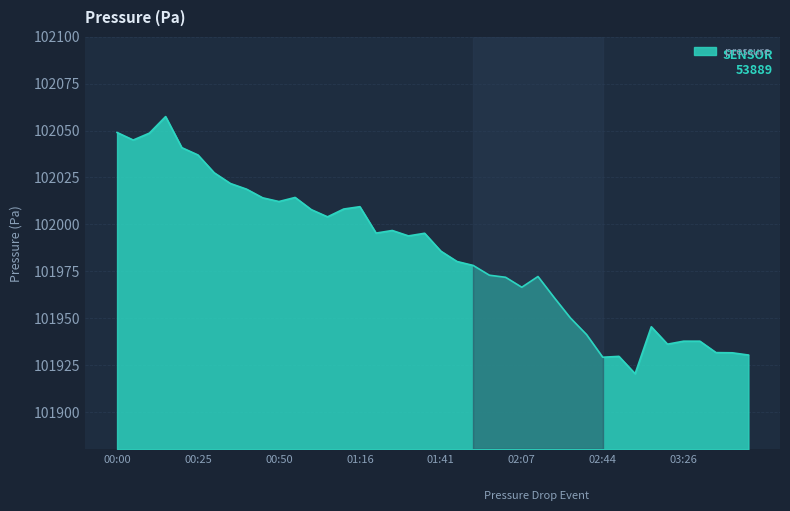

What is the greatest value displayed?

102057.4